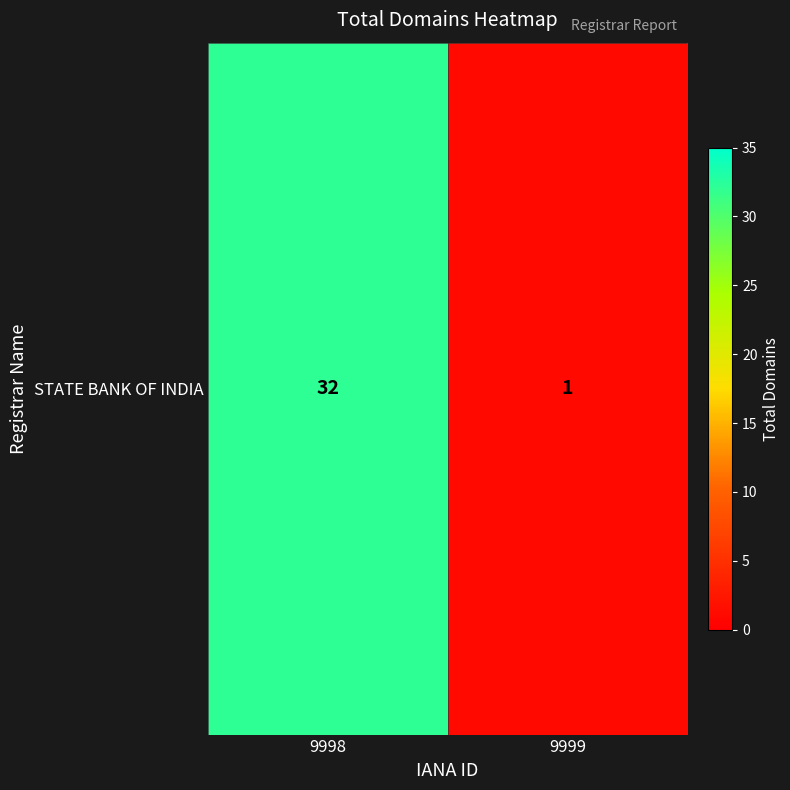

True or false: the data shows 55 at 9998.

False